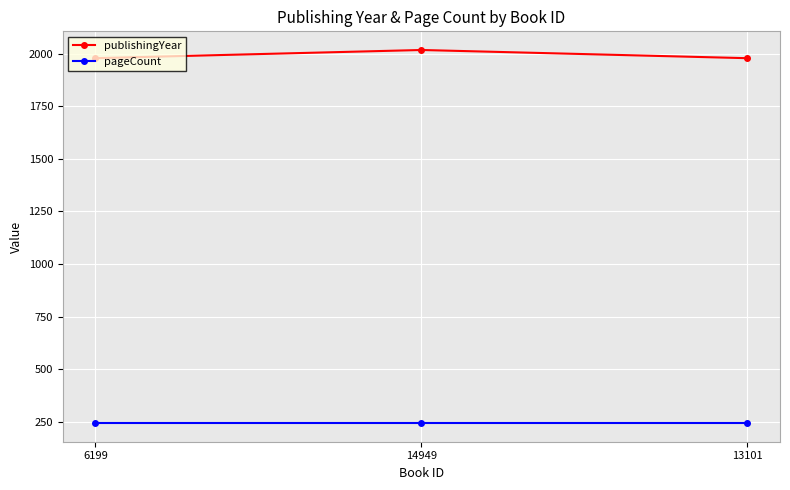

What is the total value across all series at 13101?

2222